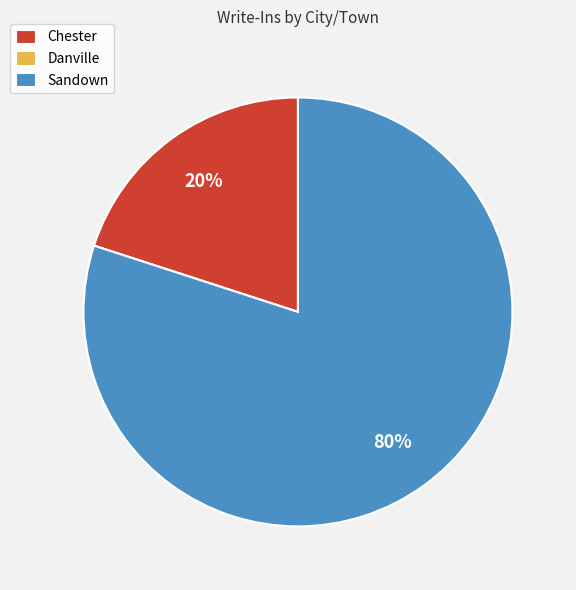

Which slice represents more than half of the pie?

Sandown